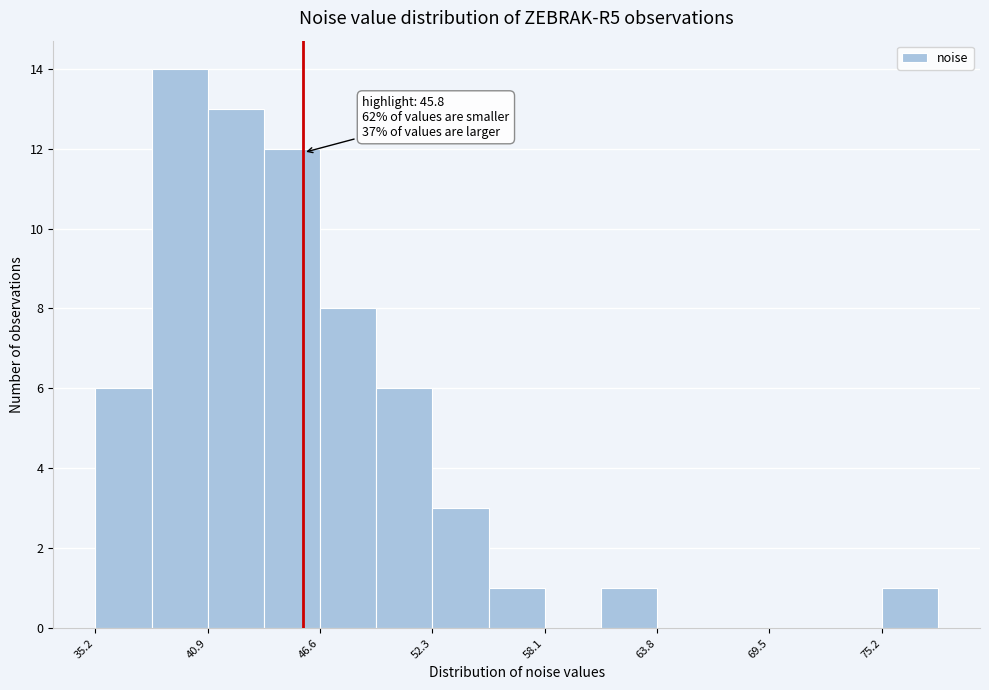

Around what value on the x-axis is the tallest bar? Give the approximate position of its centre, as read against the axis.

39